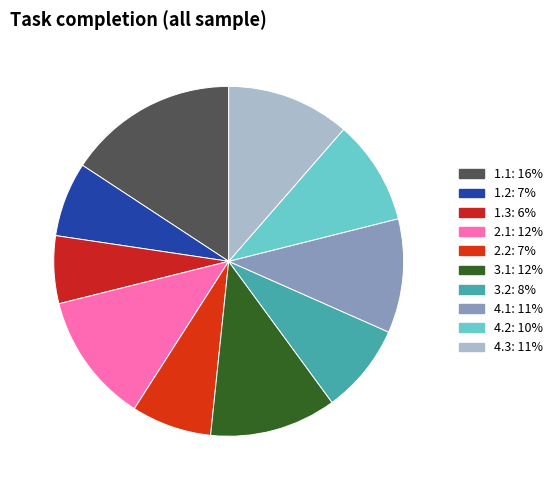

Which category has the smallest portion of the pie?

1.3